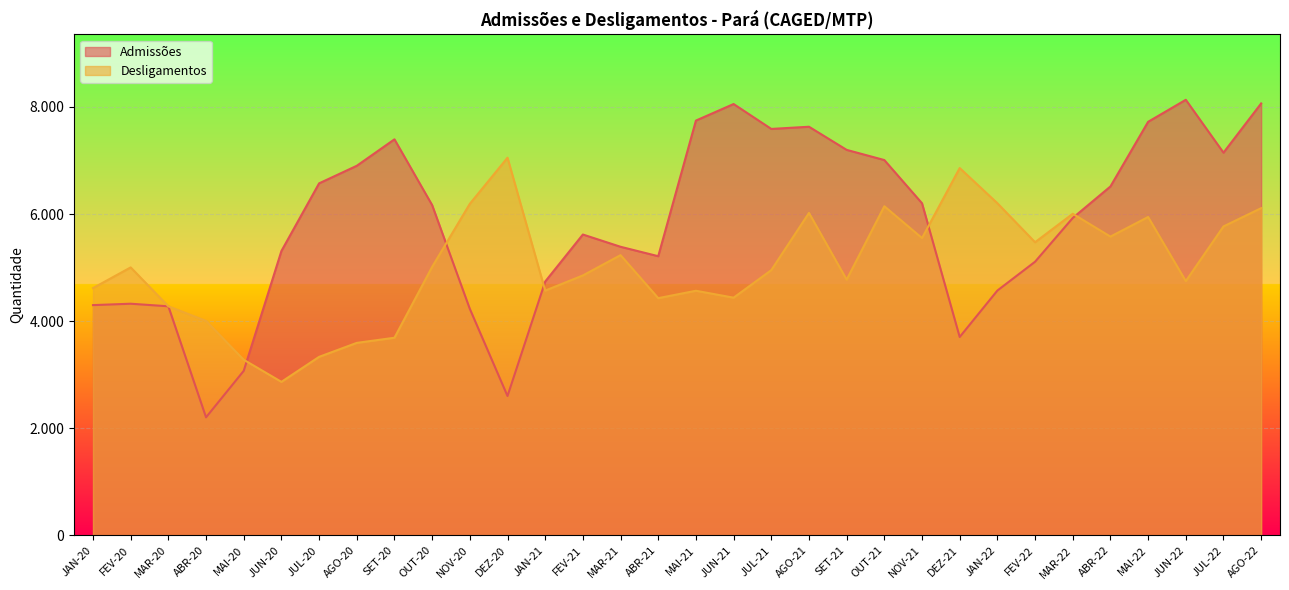

What is the value of the Admissões point at the 5th from the left?

3073